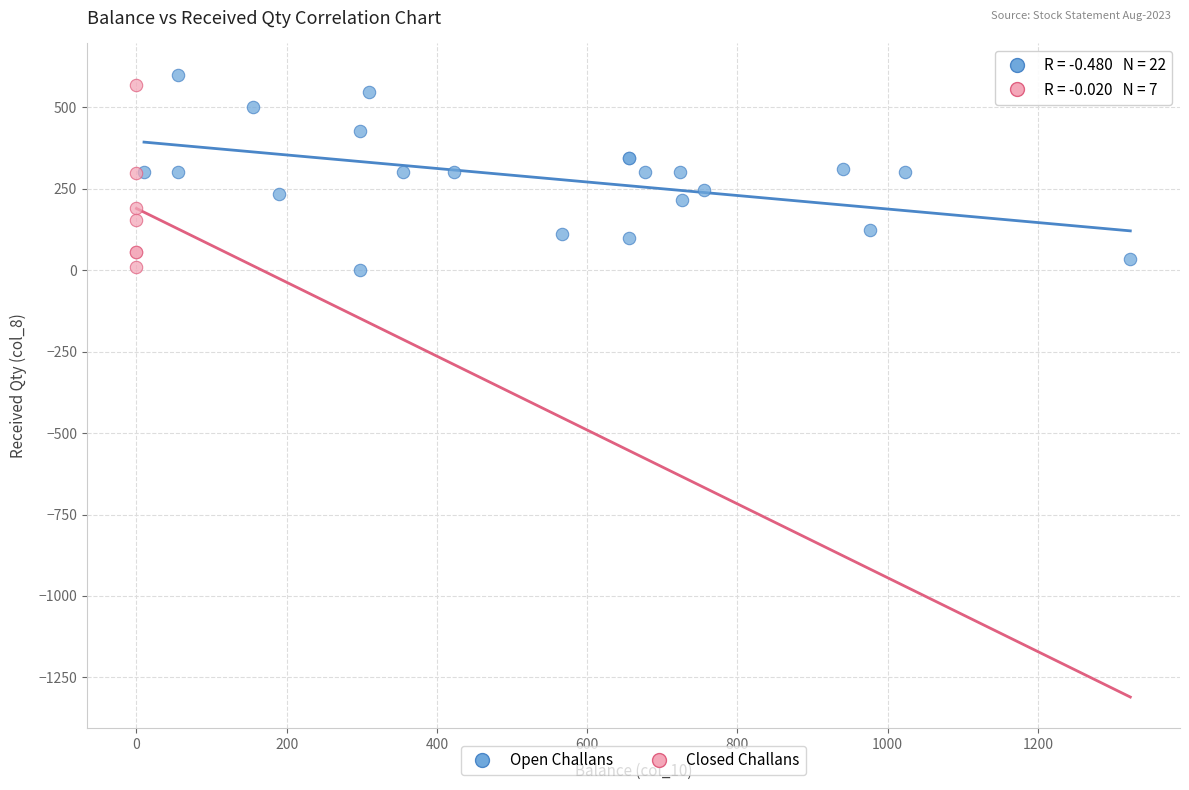

What are all the series names shown in the legend?

Open Challans, Closed Challans